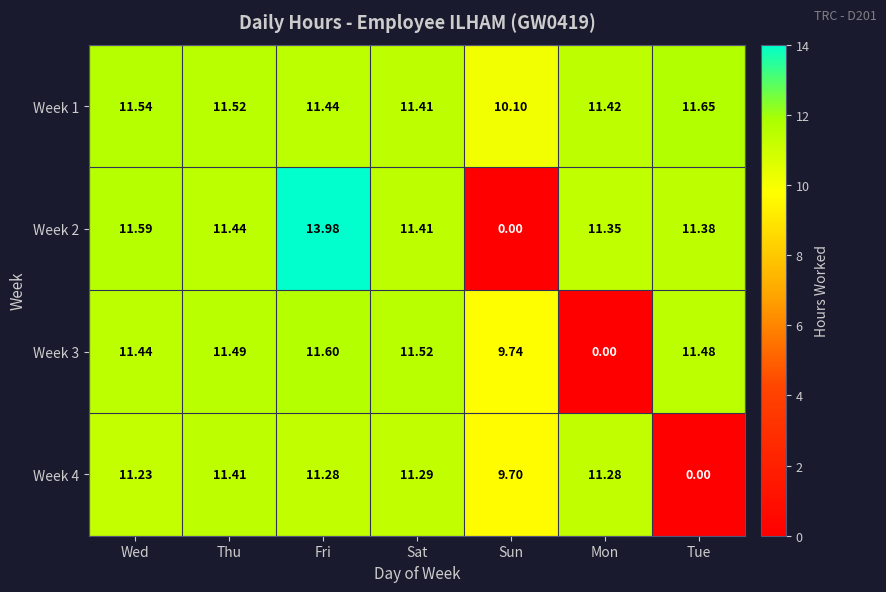

At which label does Week 1 reach its peak?

Tue